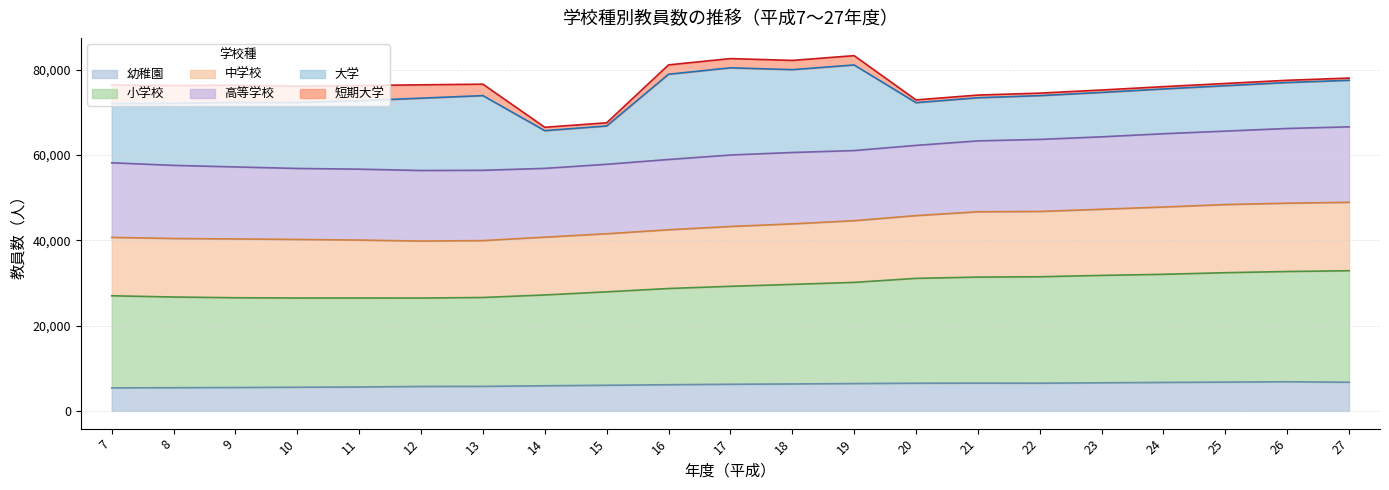

How many values in the 小学校 series are below 29212?

10